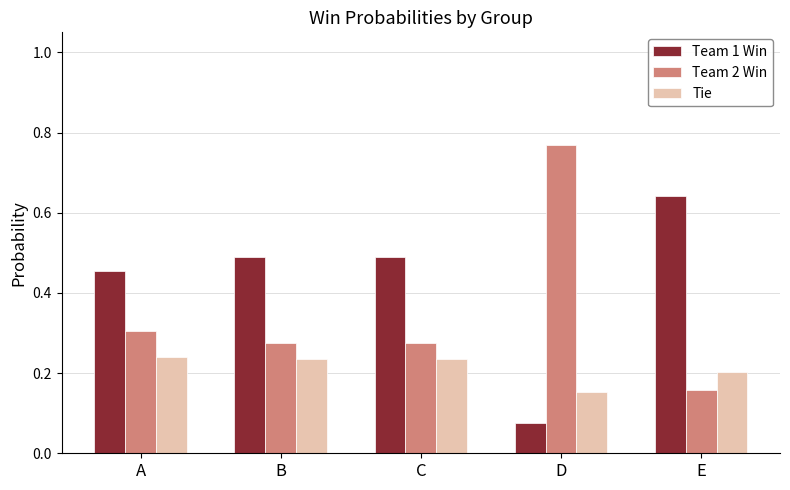

Which category has the lowest value across all series?

D